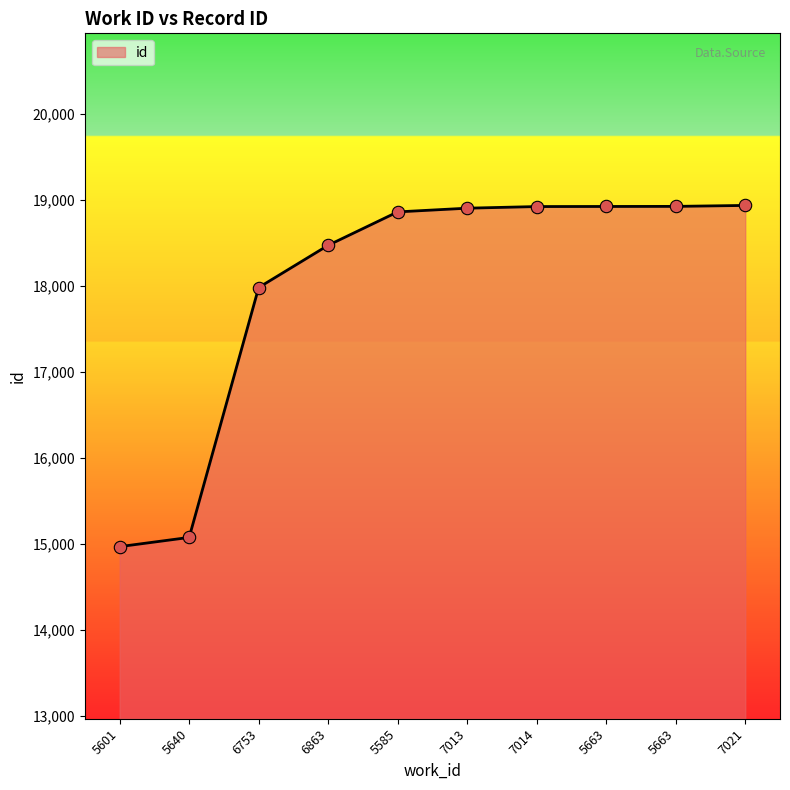

Approximately how many times larger is the value at 5663 compared to 6753?

1.1